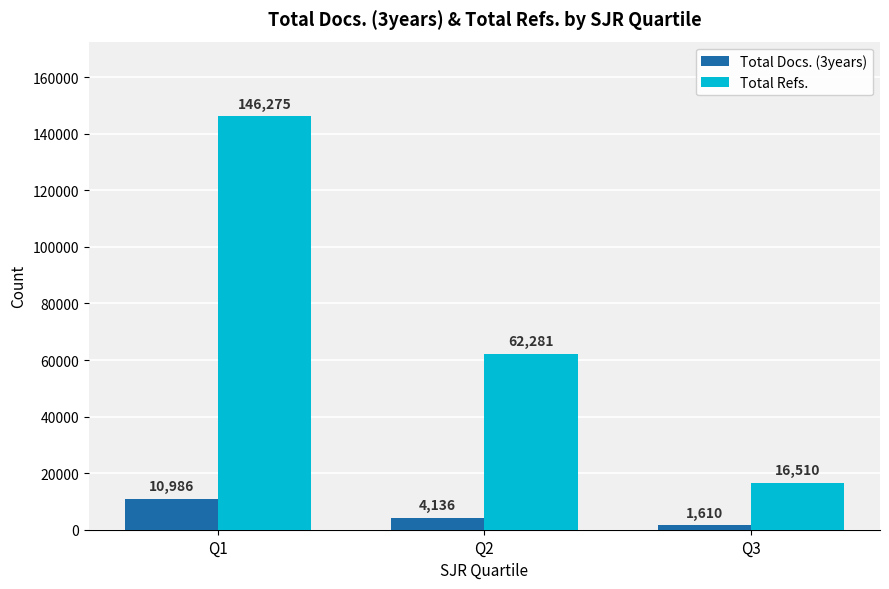

What value does the Total Refs. series have at Q2, to the nearest 50?

62300